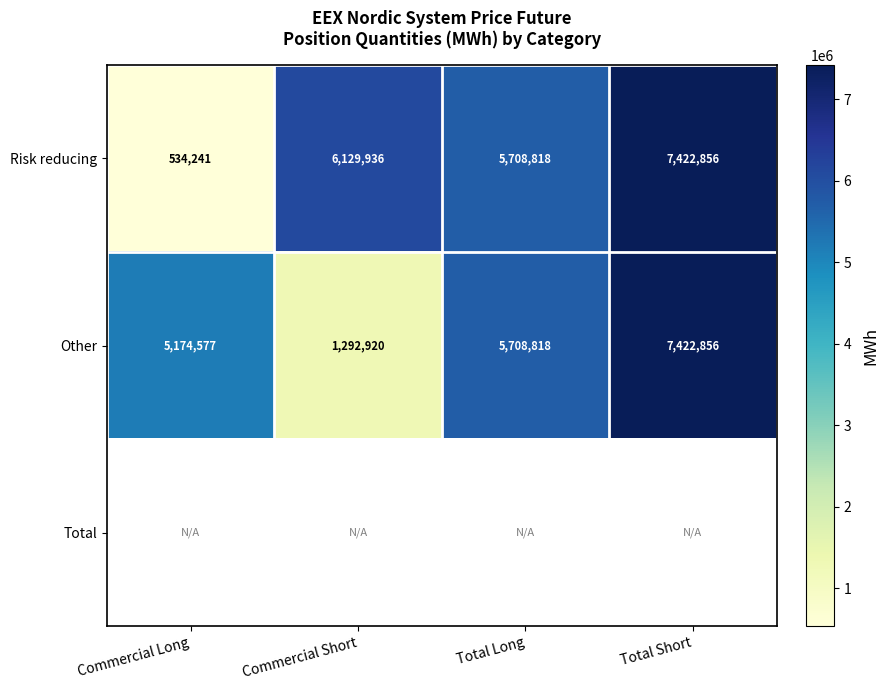

At which label is Other closest to 4357888?

Commercial Long